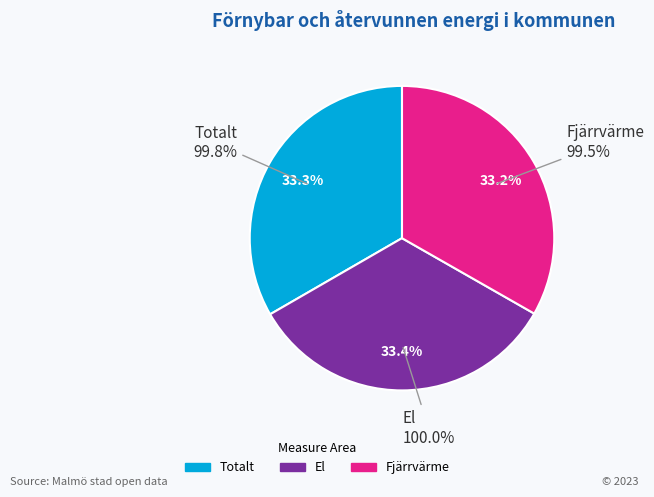

Is El 2022 the majority of the pie?

No